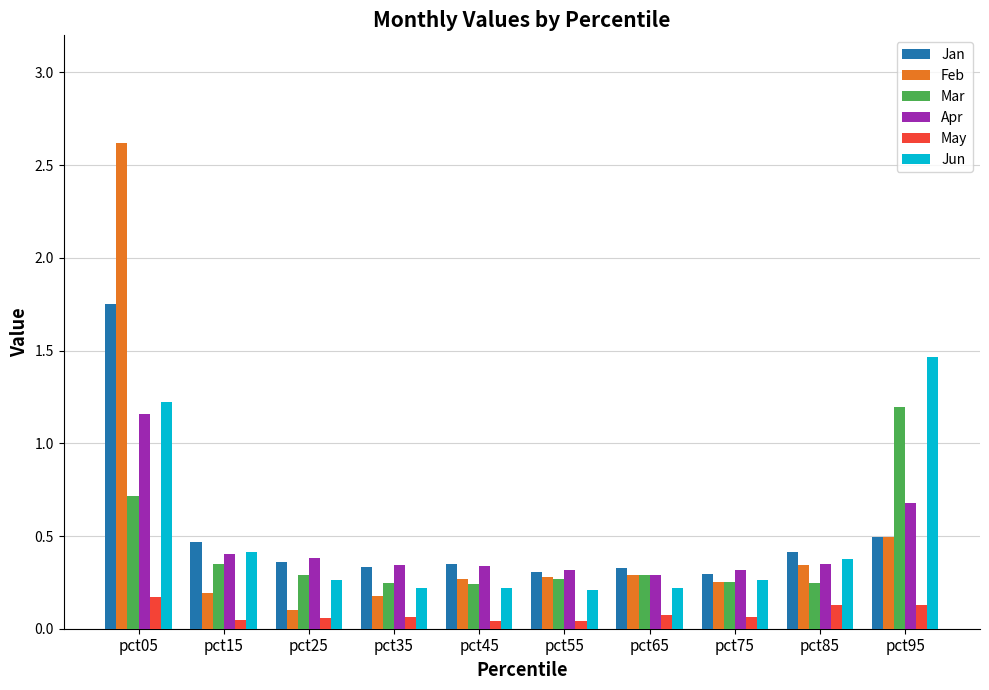

What is the sum of all Feb values?

5.0